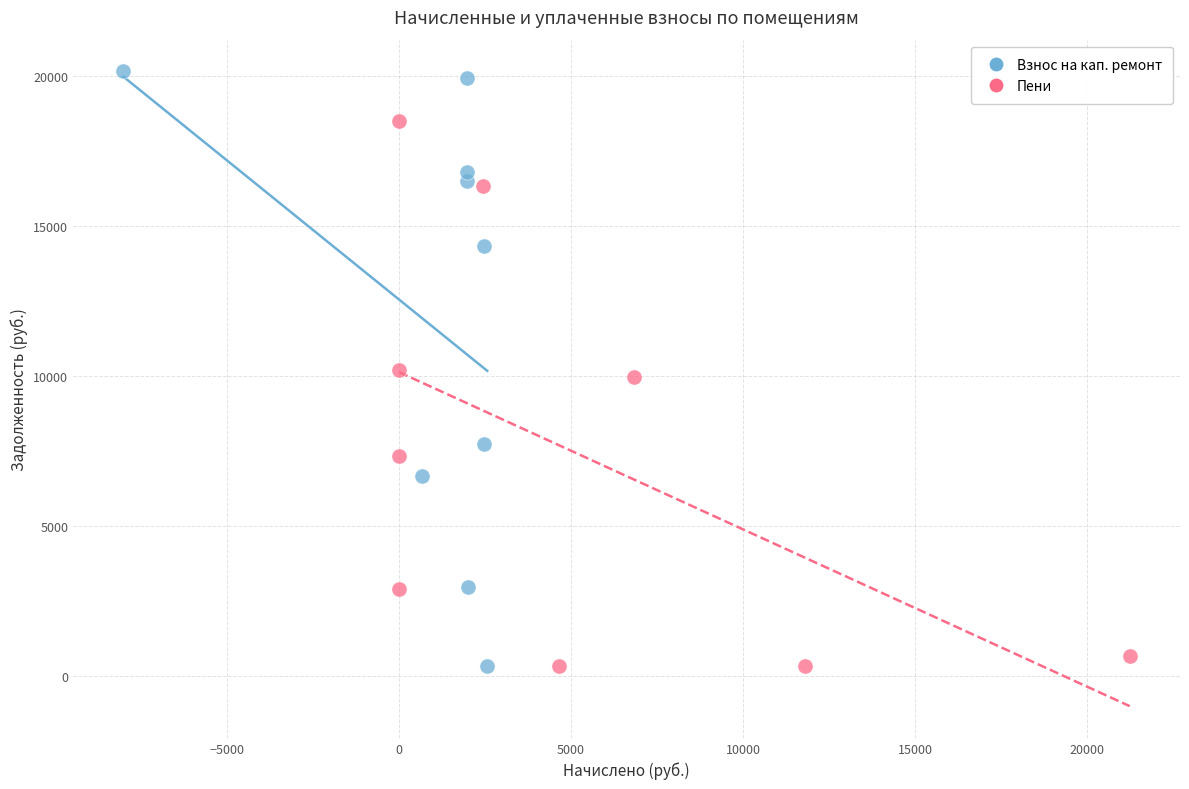

Which series has the widest spread of Y values?

Взнос на кап. ремонт